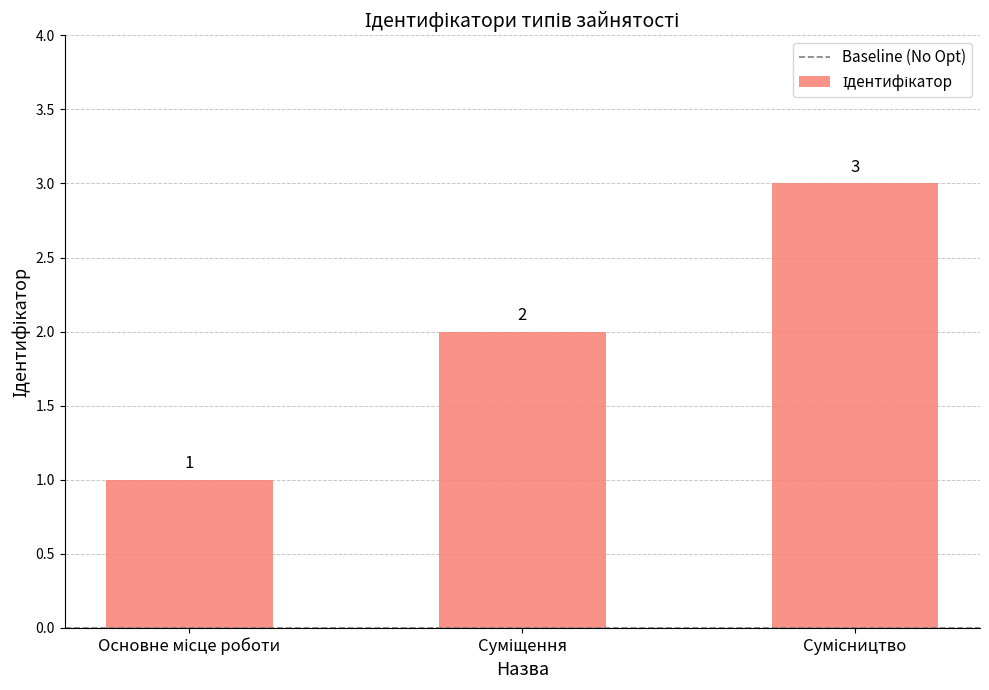

Count the values in the range 1 to 3.

3